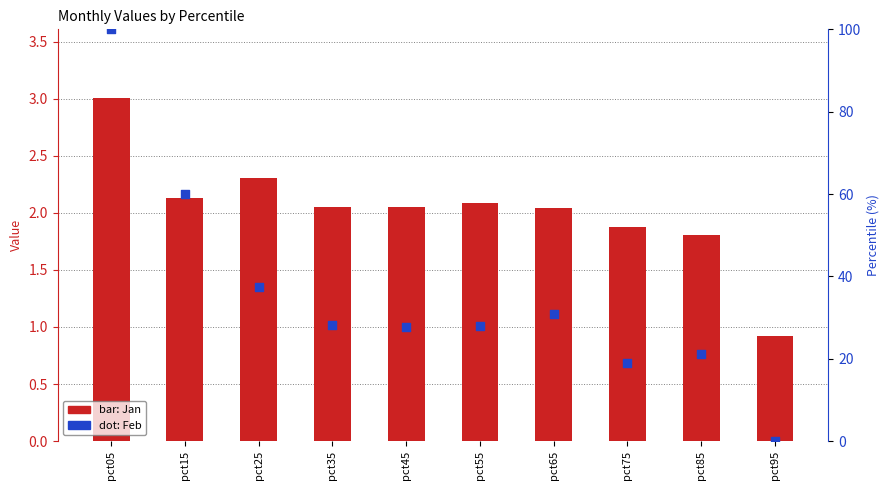

Which series contains the highest Y value?

Feb